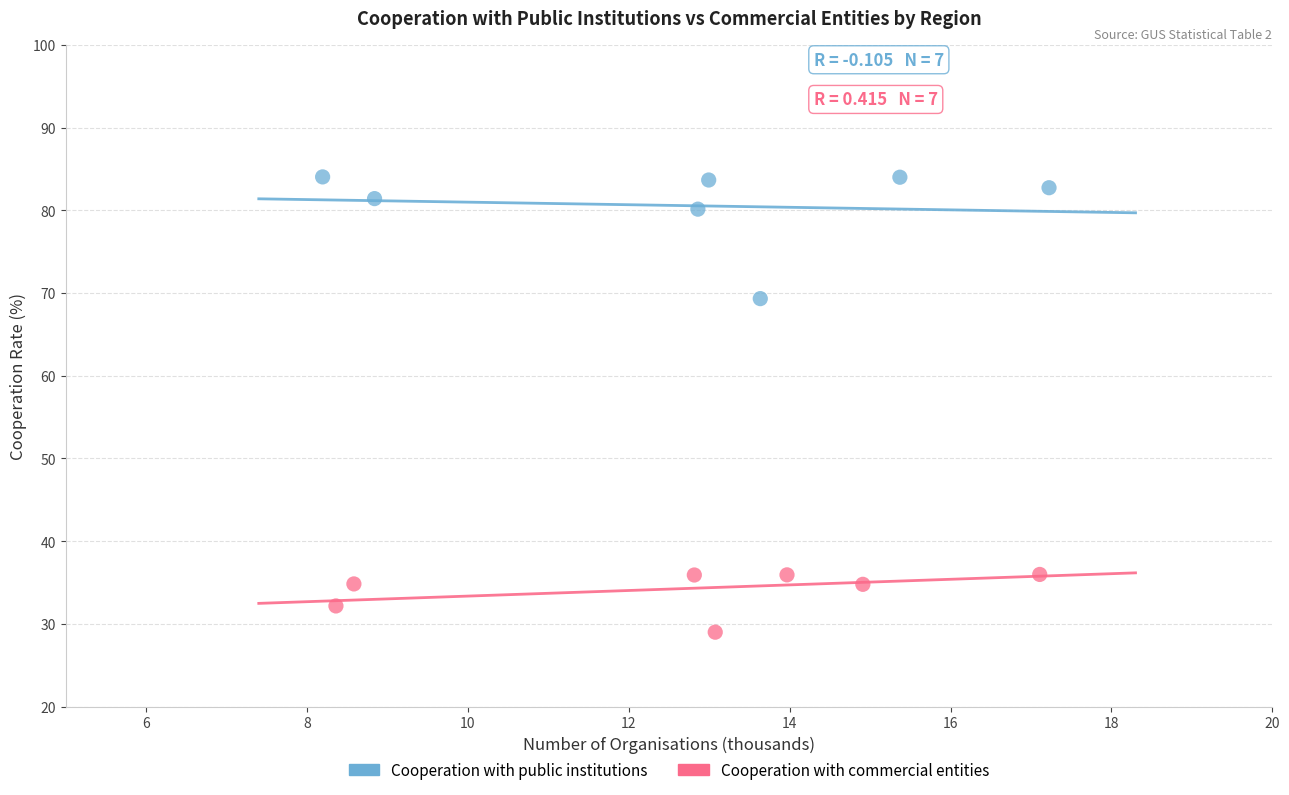

Which series reaches the maximum Y coordinate?

Cooperation with public institutions